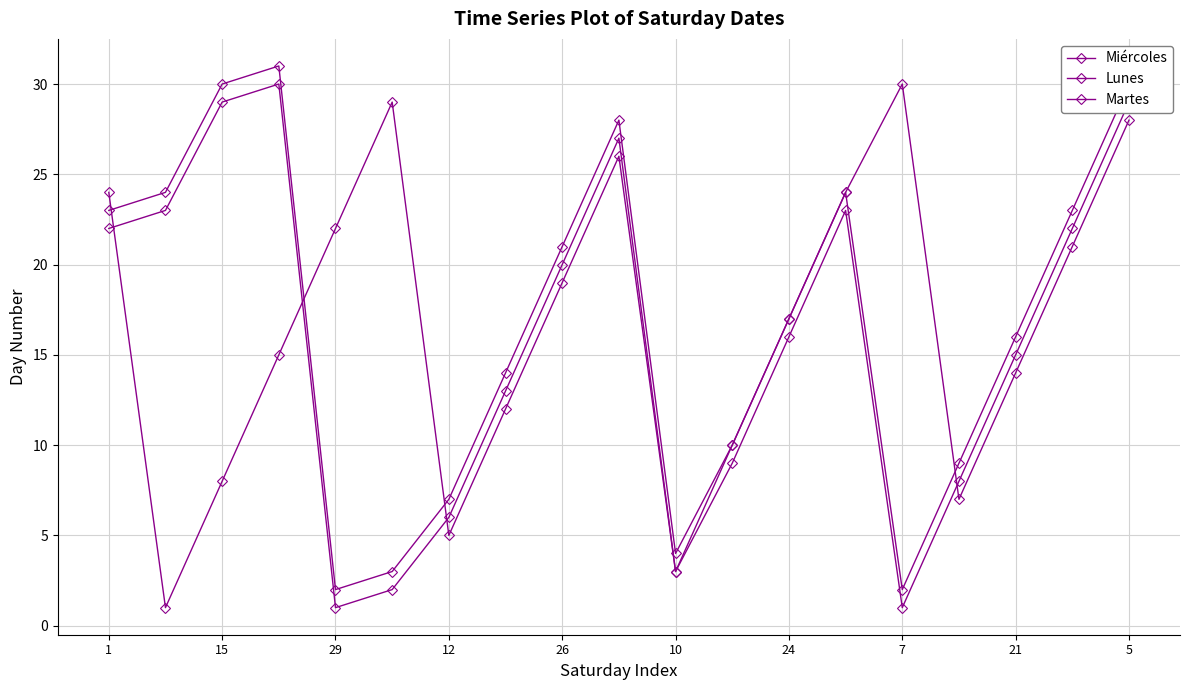

How many data points in Miércoles are less than 17?

9